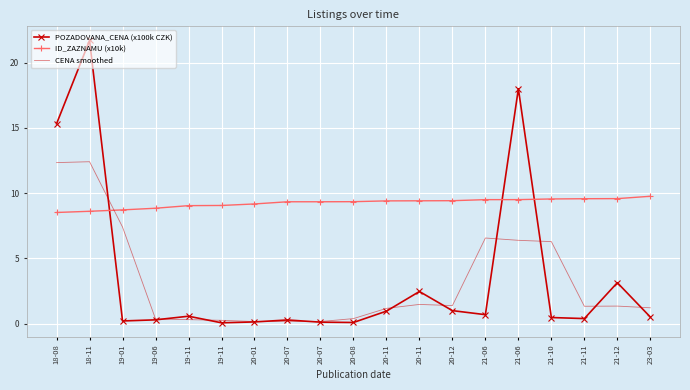

Which category has the lowest value across all series?

19-11